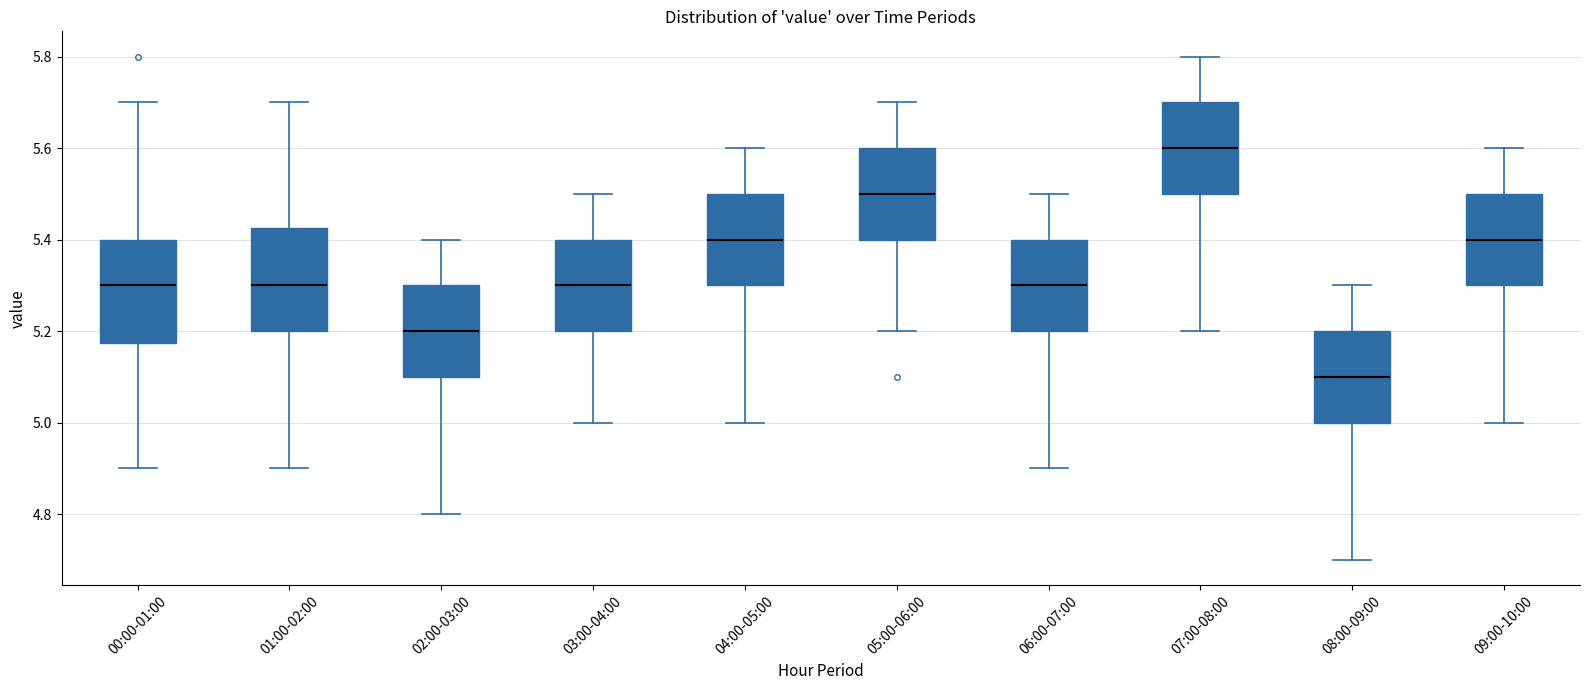

Reading left to right, read every box against the y-axis: the position of its median line, the range the box covers, and the ends of its whiskers. The values are not printed on the chart, so give them approximately, as read against the axis.

00:00-01:00: median 5.30, box 5.18 to 5.40, whiskers 4.90 to 5.70
01:00-02:00: median 5.30, box 5.20 to 5.42, whiskers 4.90 to 5.70
02:00-03:00: median 5.20, box 5.10 to 5.30, whiskers 4.80 to 5.40
03:00-04:00: median 5.30, box 5.20 to 5.40, whiskers 5.00 to 5.50
04:00-05:00: median 5.40, box 5.30 to 5.50, whiskers 5.00 to 5.60
05:00-06:00: median 5.50, box 5.40 to 5.60, whiskers 5.20 to 5.70
06:00-07:00: median 5.30, box 5.20 to 5.40, whiskers 4.90 to 5.50
07:00-08:00: median 5.60, box 5.50 to 5.70, whiskers 5.20 to 5.80
08:00-09:00: median 5.10, box 5.00 to 5.20, whiskers 4.70 to 5.30
09:00-10:00: median 5.40, box 5.30 to 5.50, whiskers 5.00 to 5.60